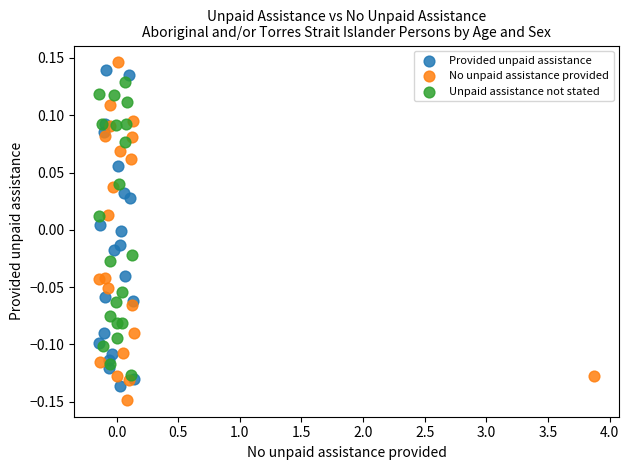

Which series contains the highest Y value?

No unpaid assistance provided